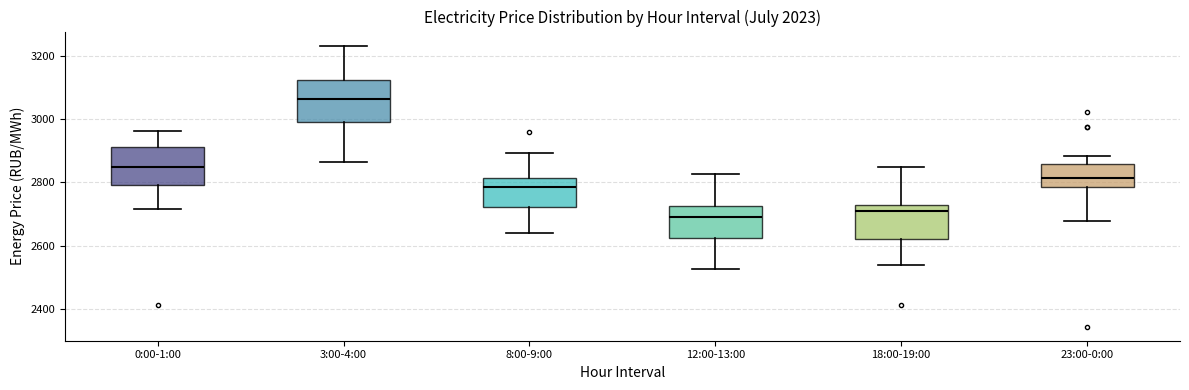

Where does the lower whisker of the box for 8:00-9:00 end on the y-axis? The values are not printed on the chart, so give them approximately, as read against the axis.

2640